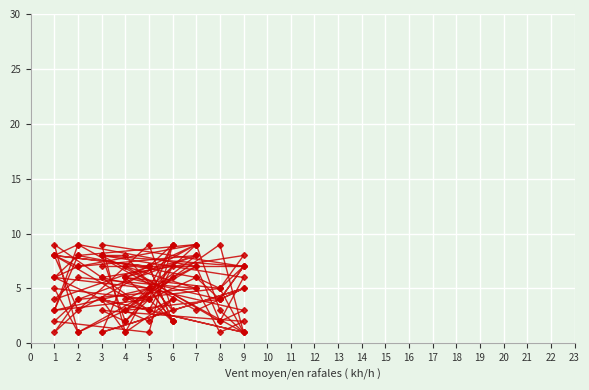

What is the highest value of the col_4 series?

9